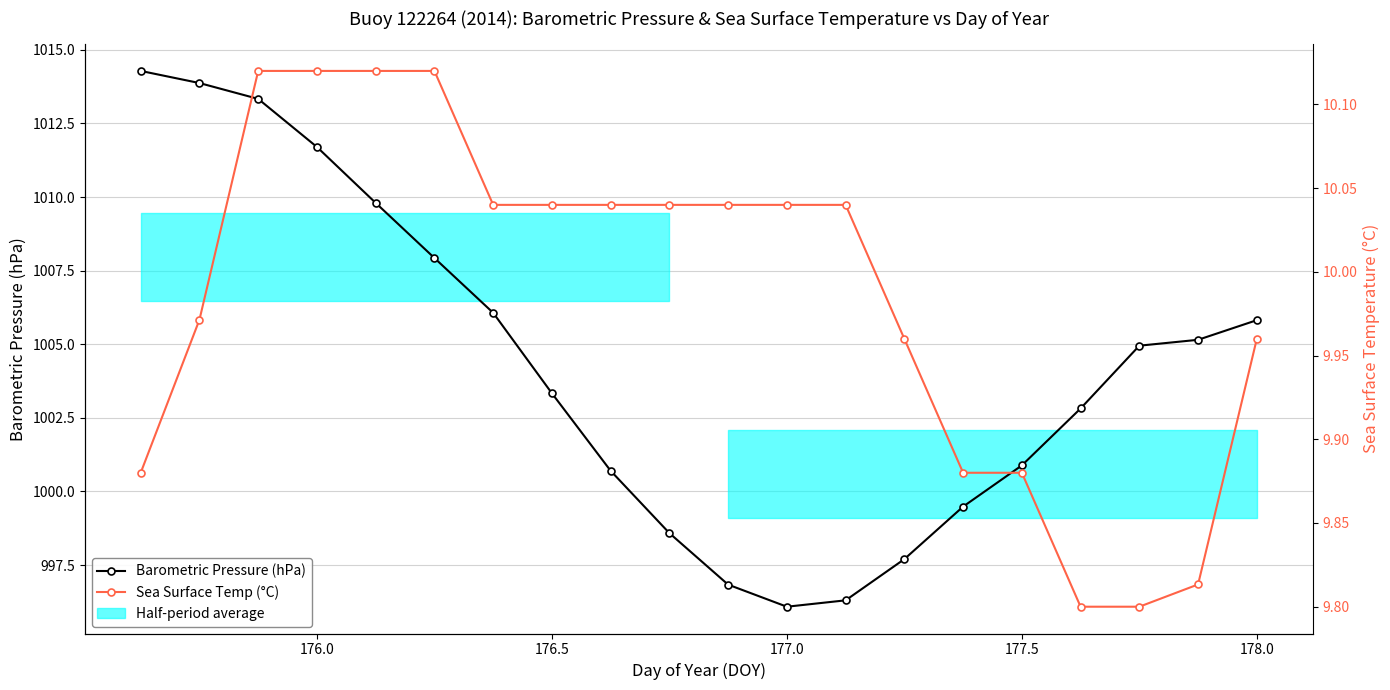

What is the sum of the Sea Surface Temp (°C) values at 176.5 and 7?

20.2